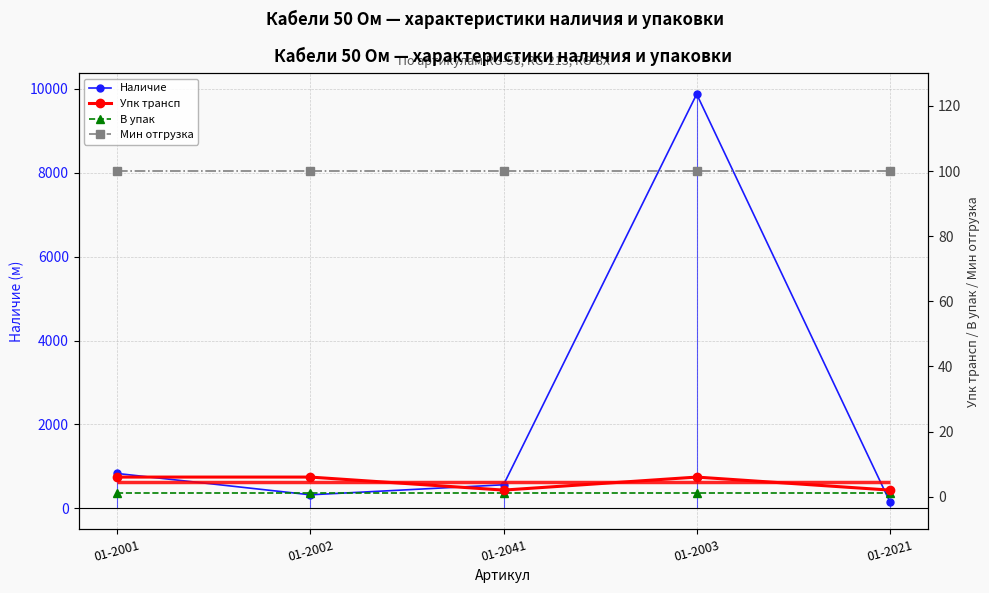

At 01-2041, list the series in order from largest to smallest.

Наличие, Мин отгрузка, Упк трансп, В упак